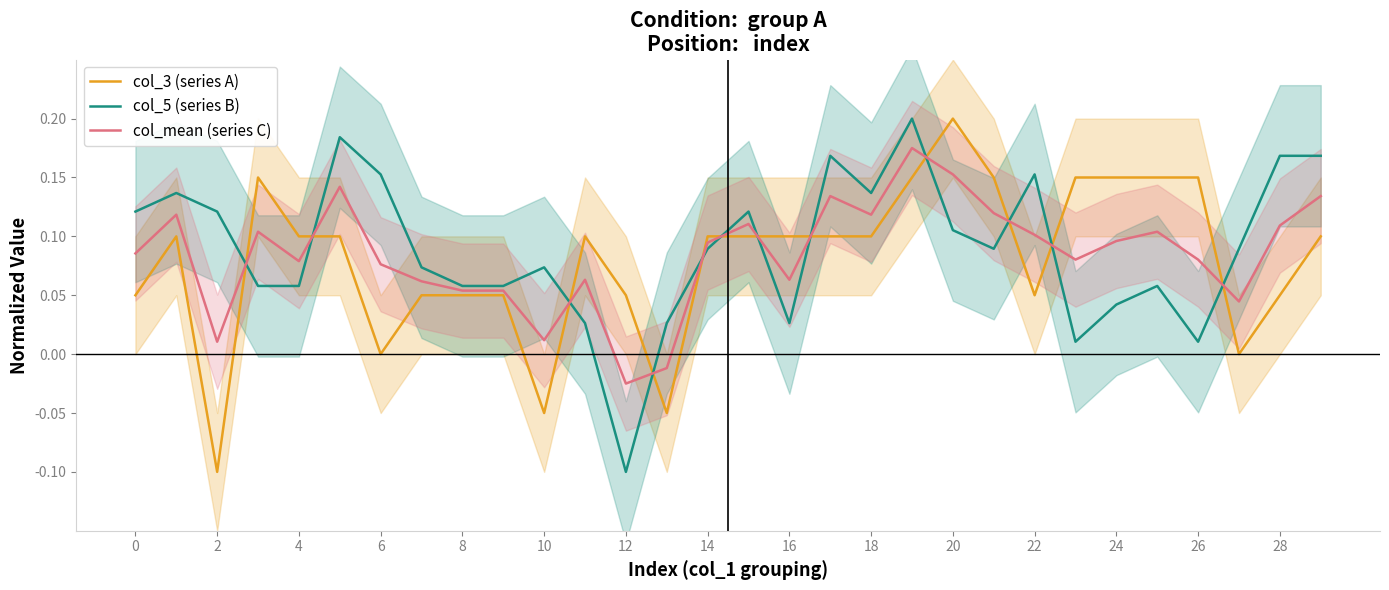

True or false: col_5 (series B) and col_3 (series A) cross at least once.

True